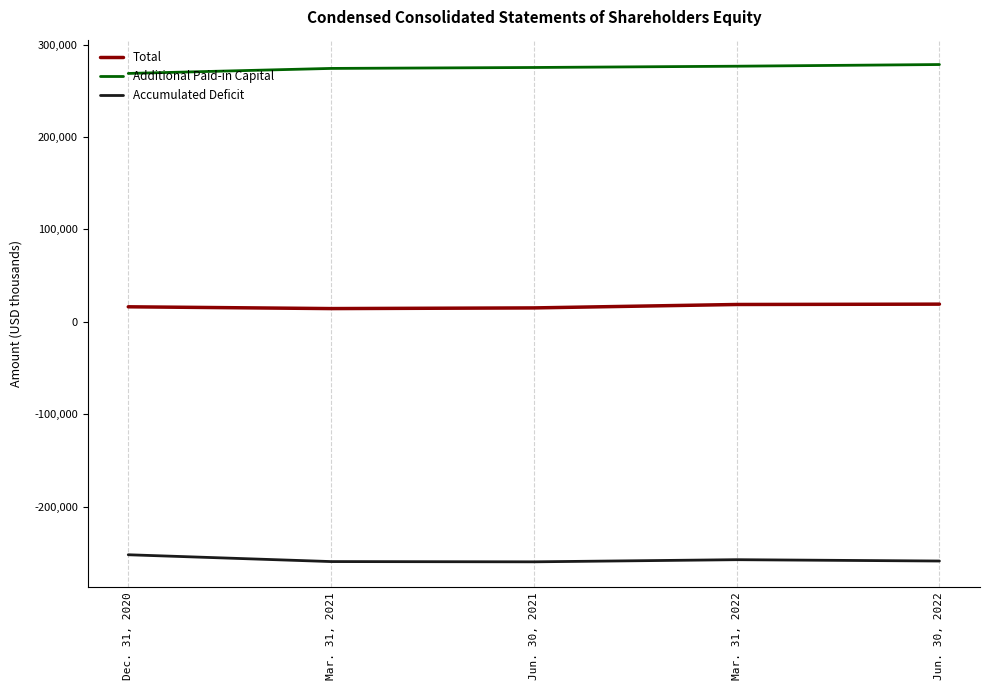

True or false: Total and Accumulated Deficit intersect in this chart.

False